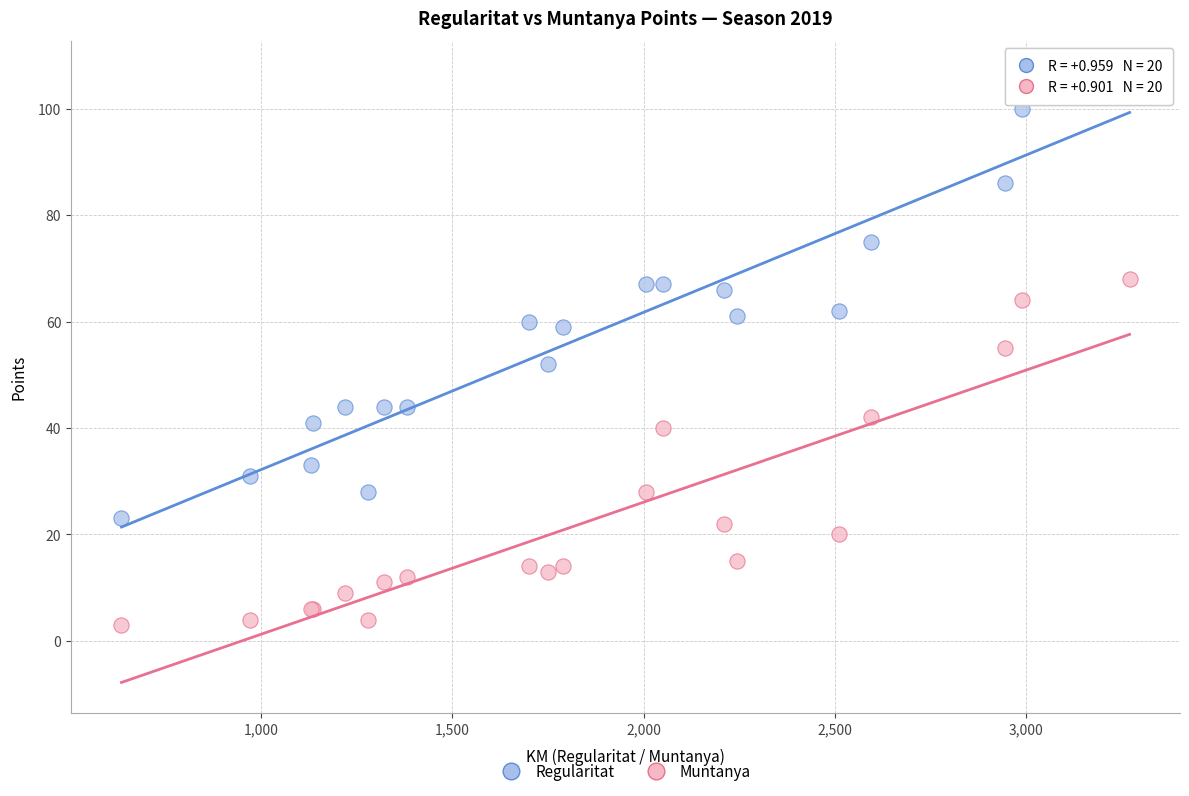

Which series contains the highest Y value?

Regularitat